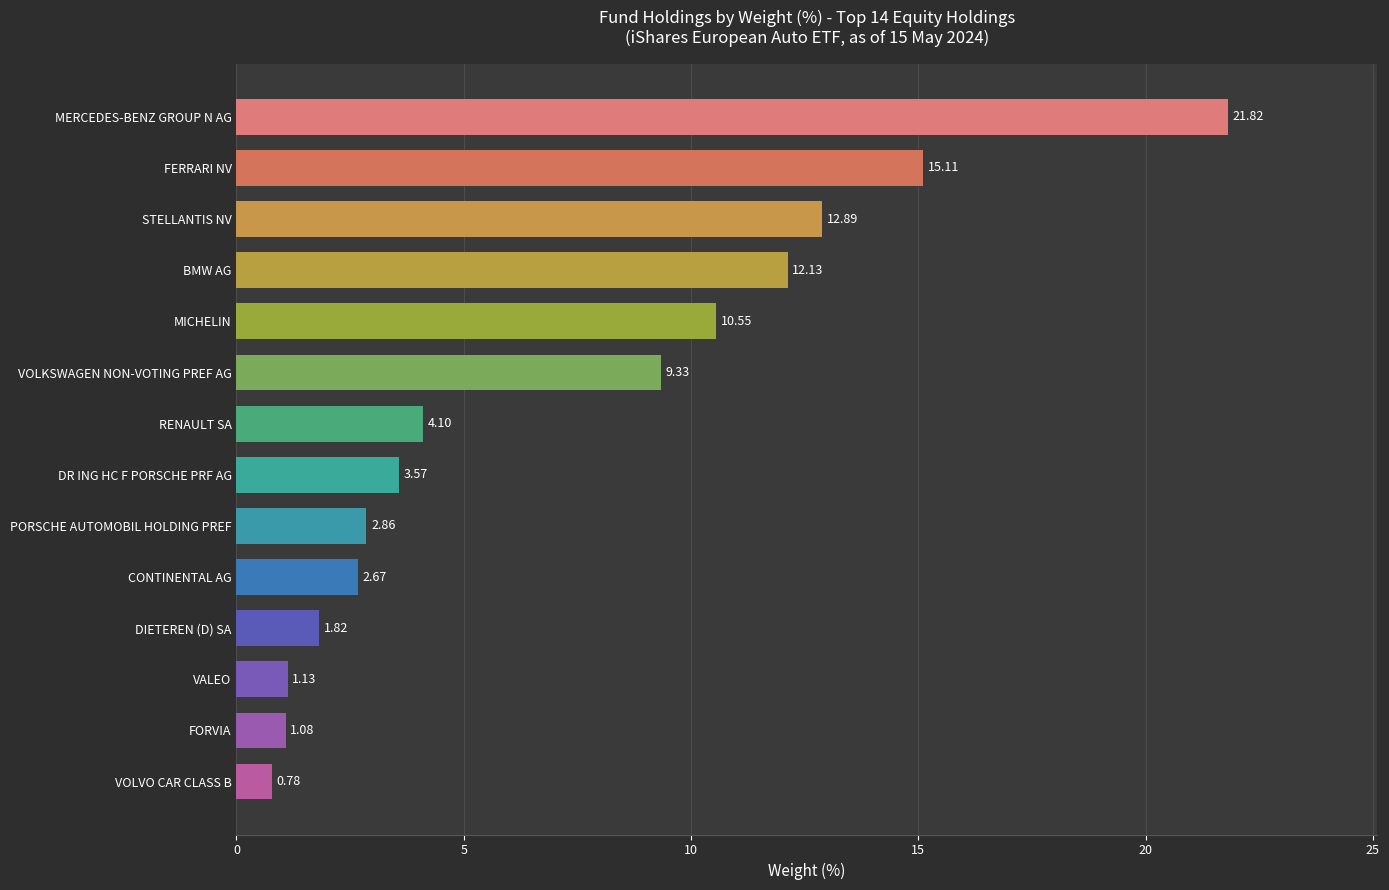

How many values exceed 4?

7